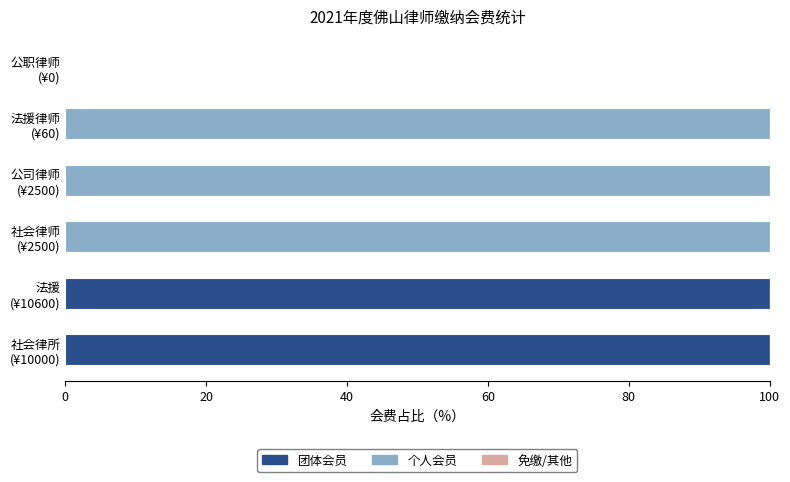

What is the sum of all 团体会员 values?

200